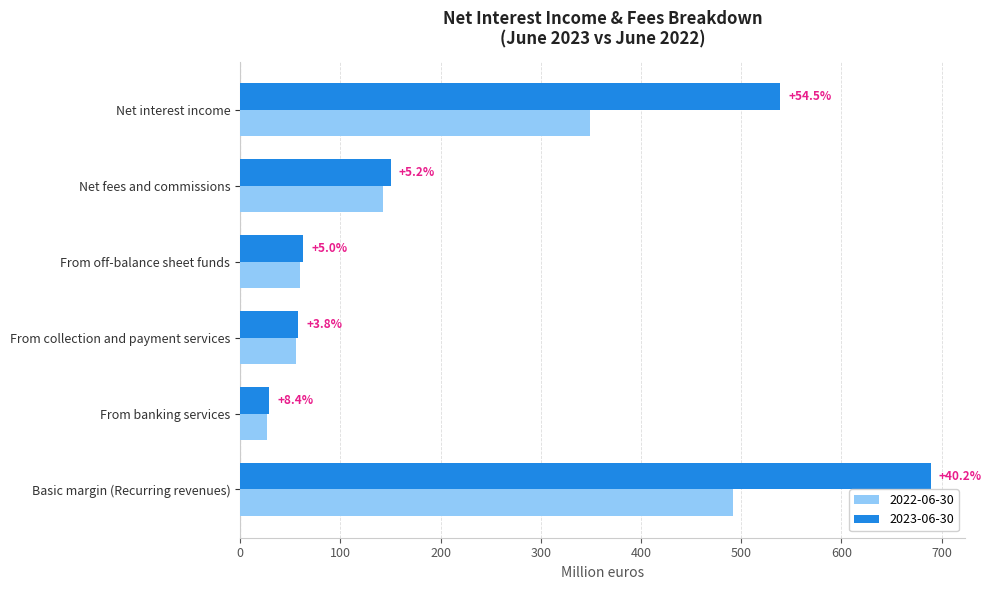

At which label is 2023-06-30 closest to 359?

Net interest income